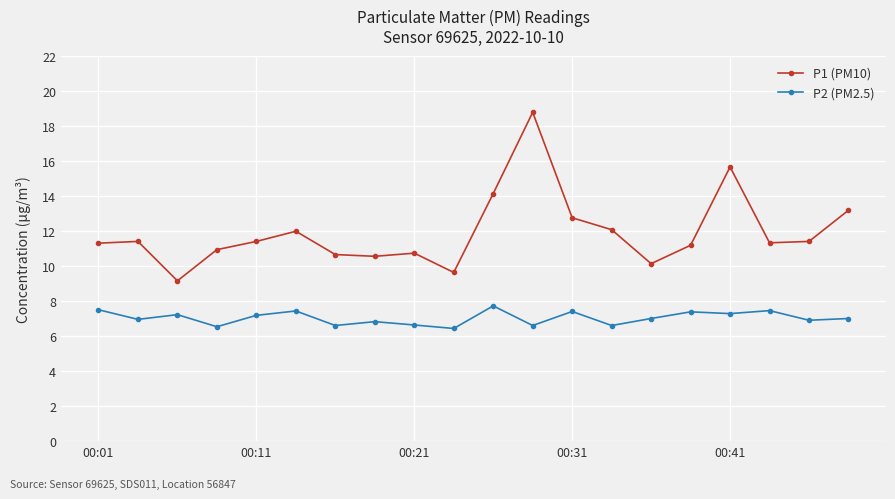

What is the value of the P1 (PM10) point at the 3rd from the left?

9.2